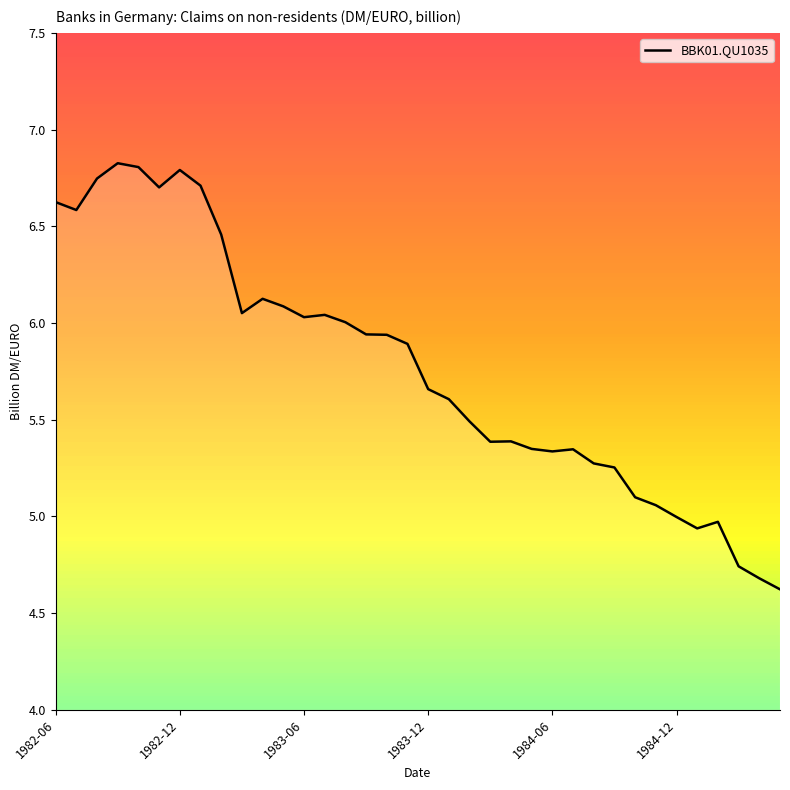

What is the difference between the maximum and minimum values?

2.2